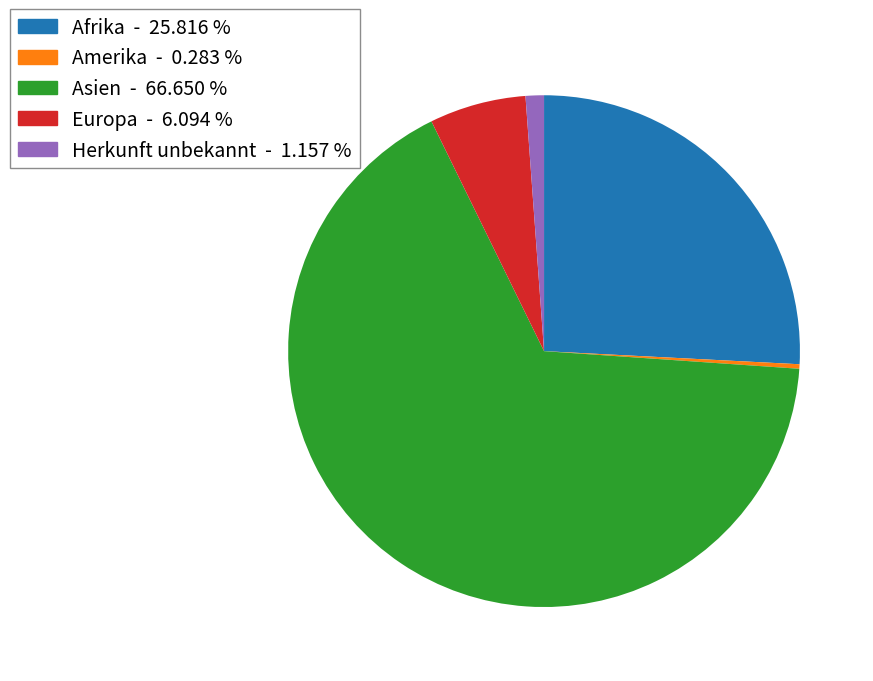

Does any single category account for the majority?

Yes